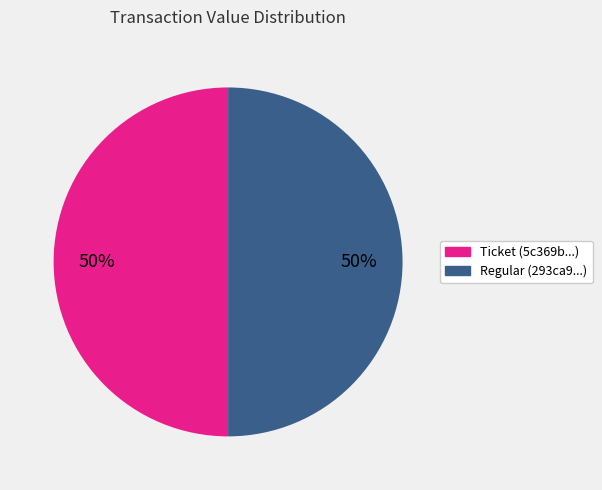

What is the ratio of the value at Ticket to the value at Regular?

1.0